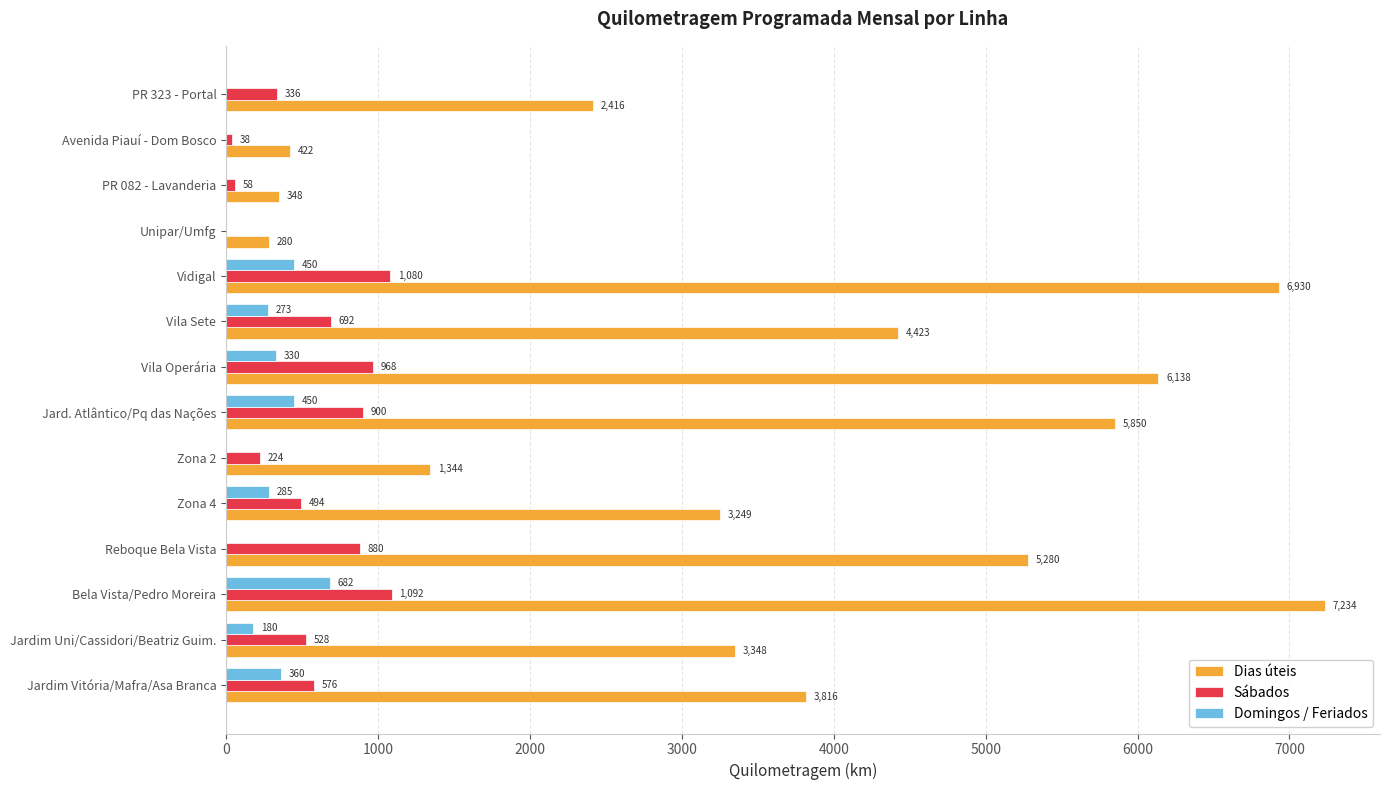

Read the Sábados value at Jardim Vitória/Mafra/Asa Branca.

576.0